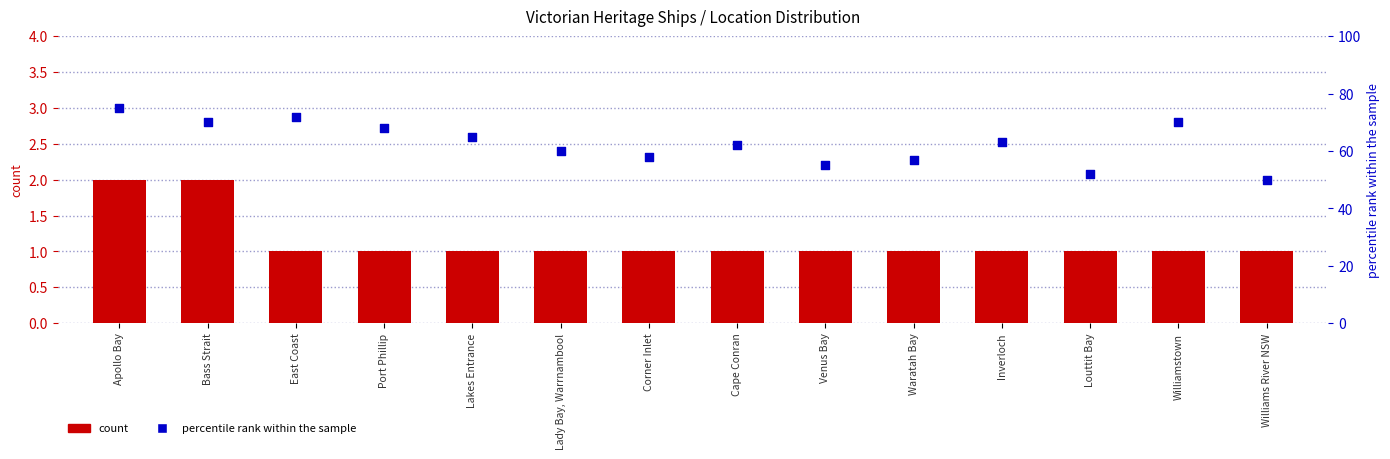

At which category is the sum across all series the highest?

Apollo Bay